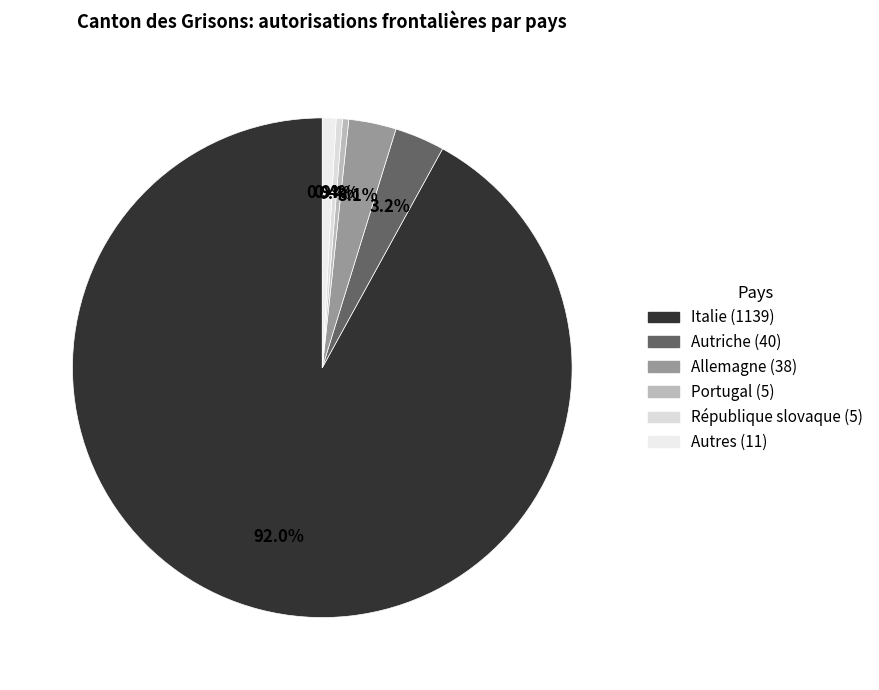

Which slice is the smallest?

Portugal